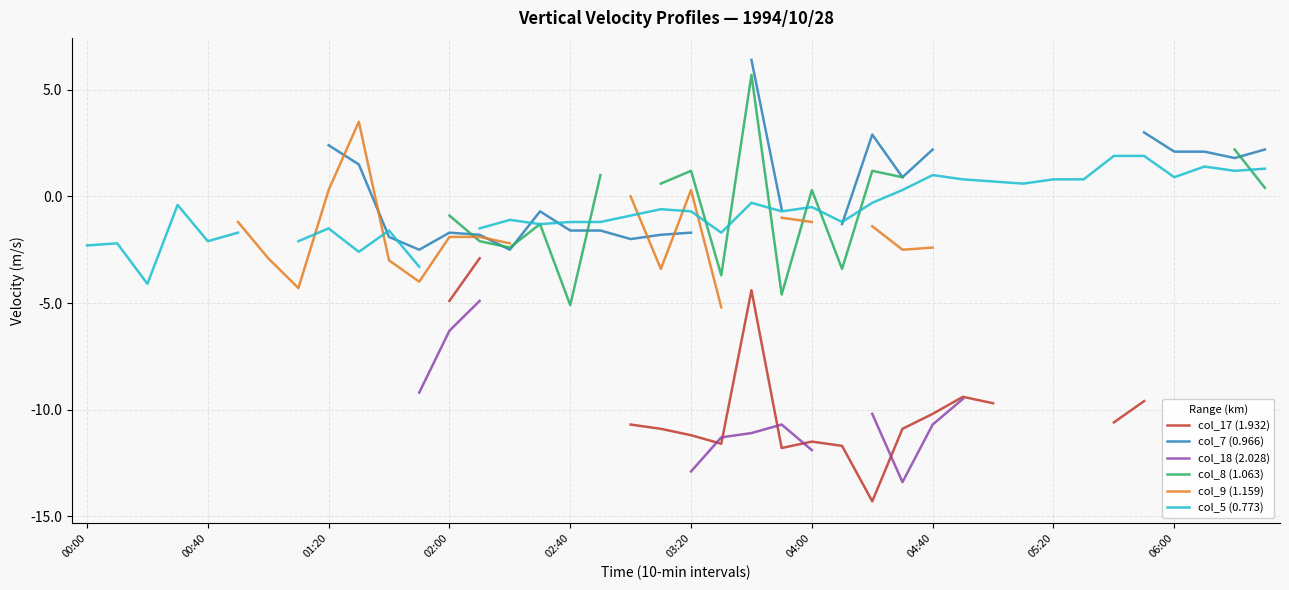

True or false: col_17 (1.932) and col_7 (0.966) cross at least once.

False